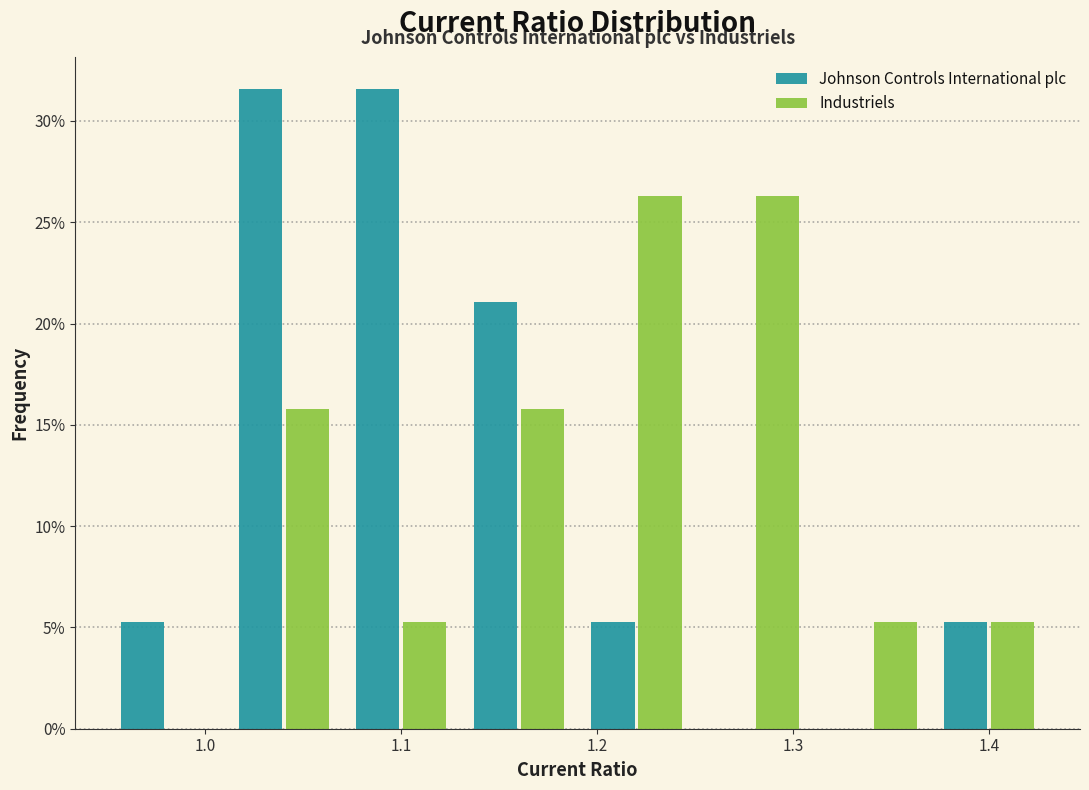

What is the height of the Industriels bar covering 1.07 to 1.13 on the x-axis? The values are not printed on the chart, so give them approximately, as read against the axis.

5.5